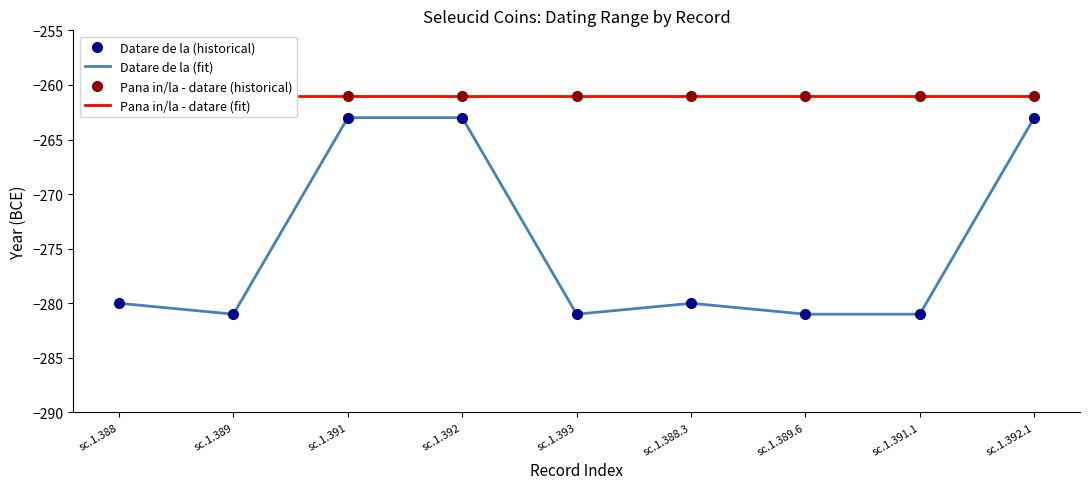

What is the sum of all values?

-2473